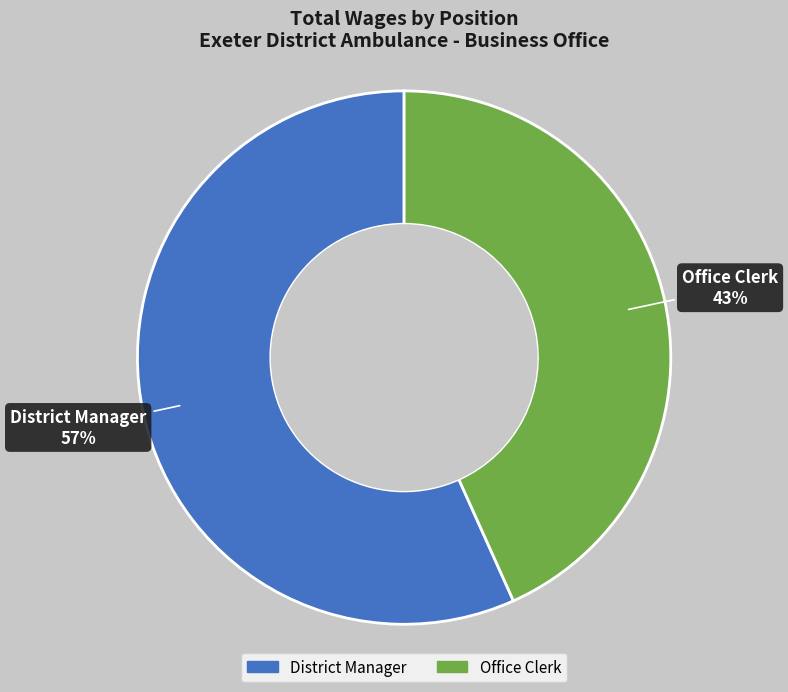

To the nearest percent, what is the average slice percentage?

50%